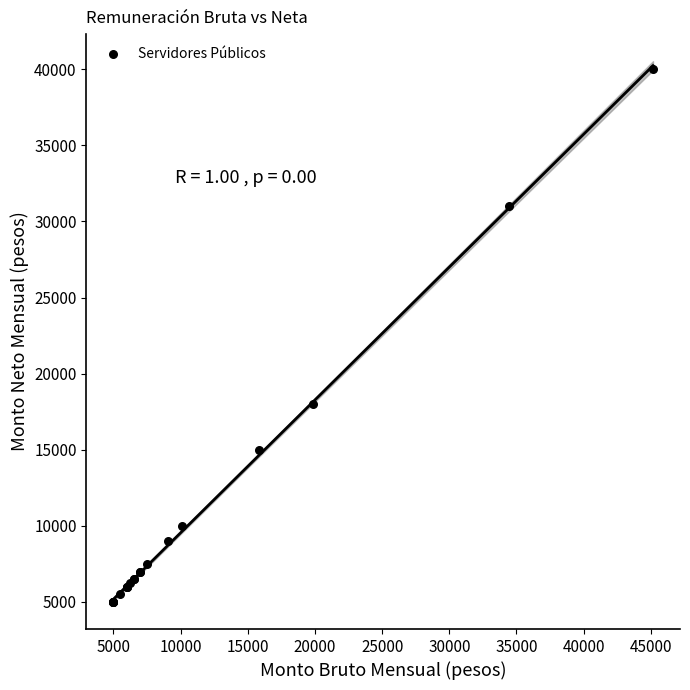

What Y value in the scatter plot is closest to 22500?

18000.0